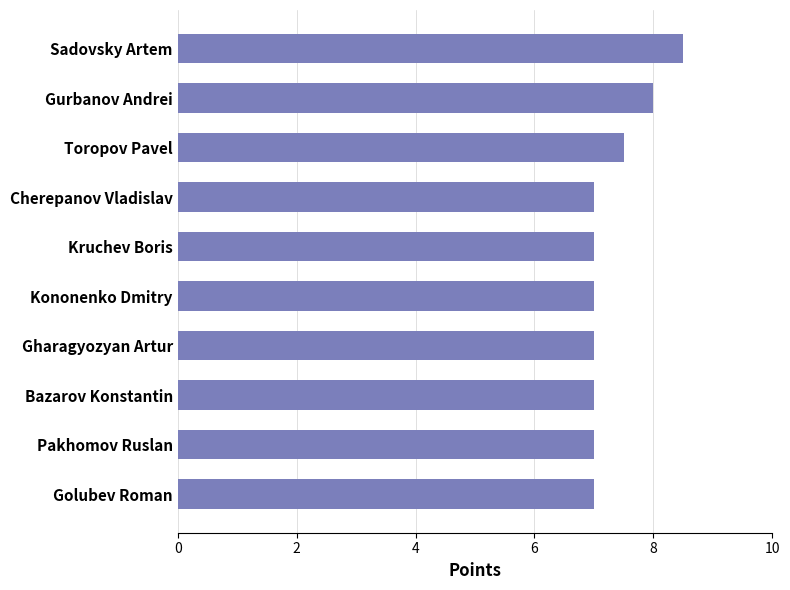

What is the smallest value displayed?

7.0